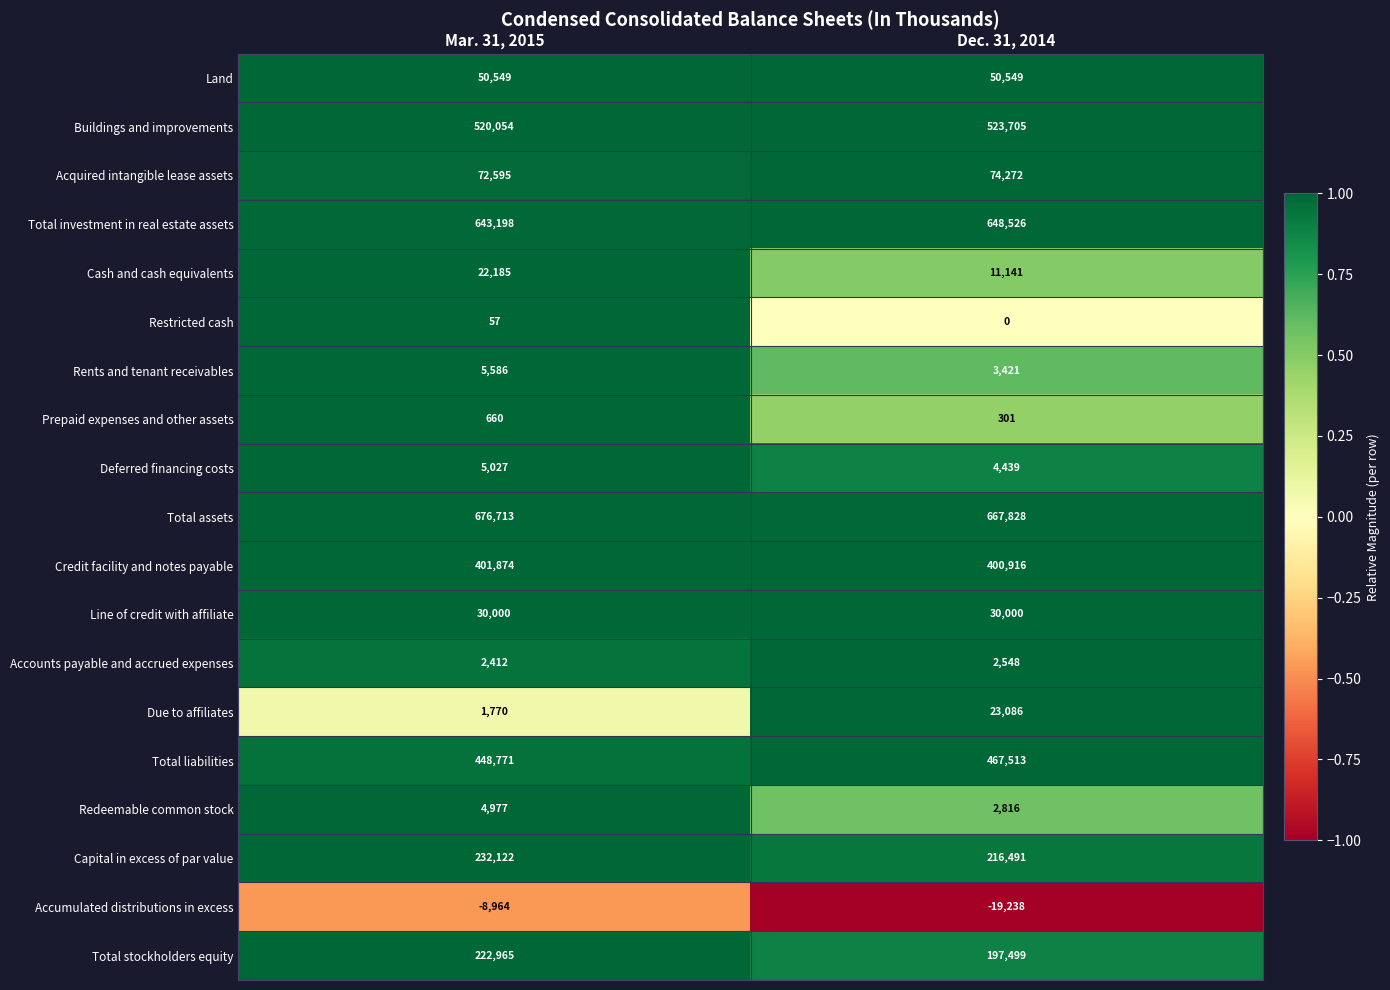

What is the spread (max minus min) of values at Mar. 31, 2015?

685677